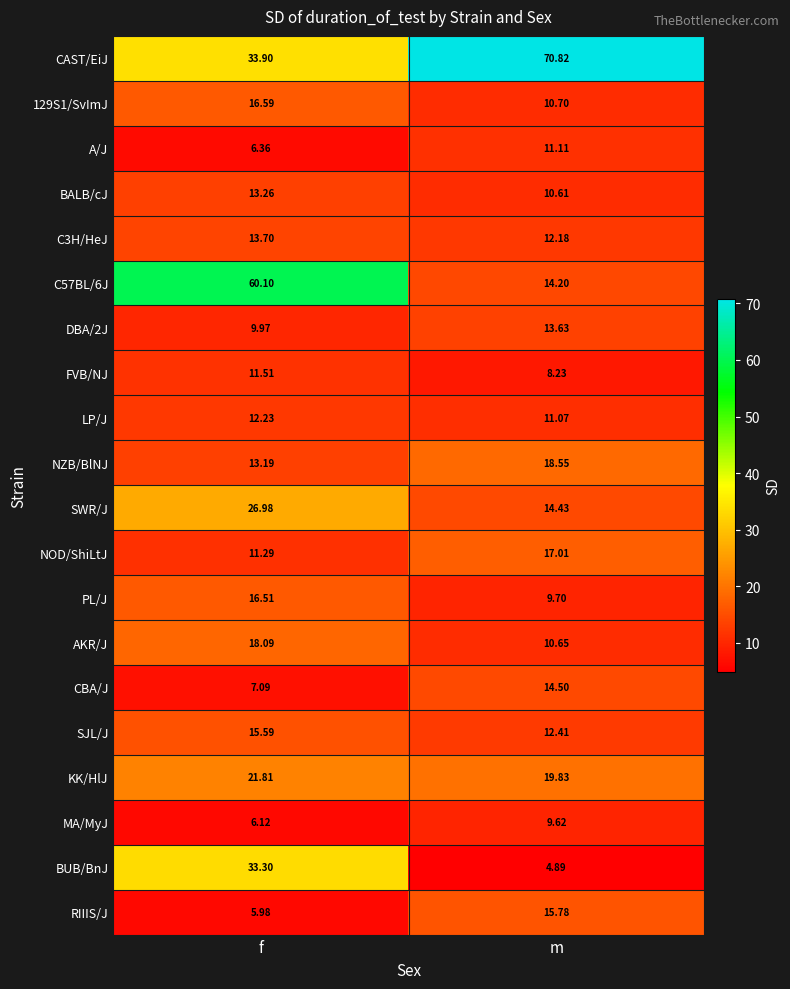

Which label corresponds to the smallest value in the chart?

m